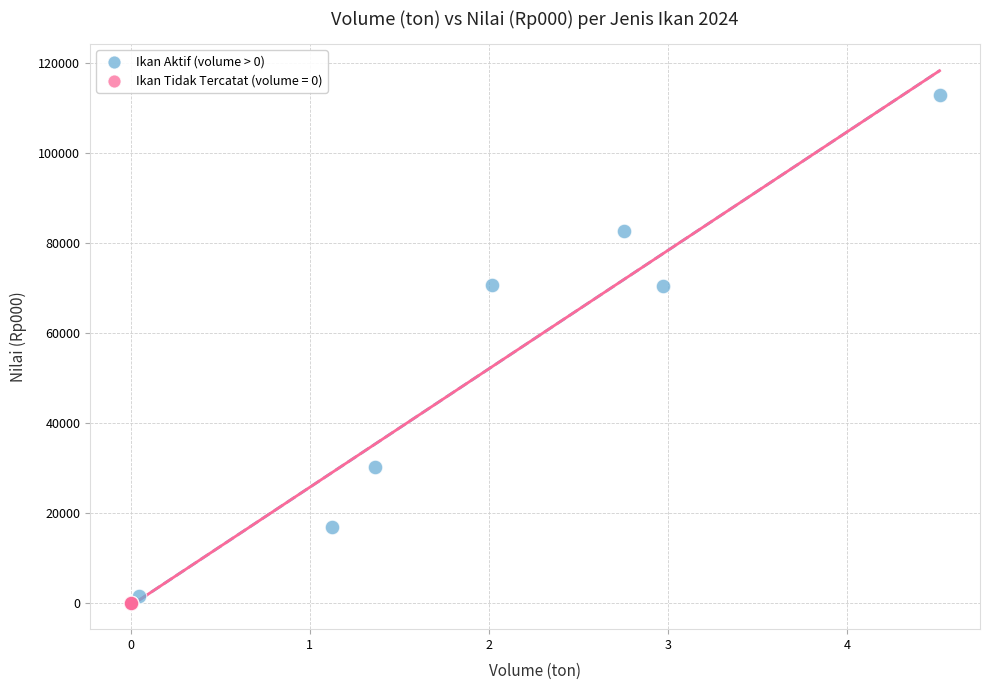

What are all the series names shown in the legend?

Ikan Aktif (volume > 0), Ikan Tidak Tercatat (volume = 0)